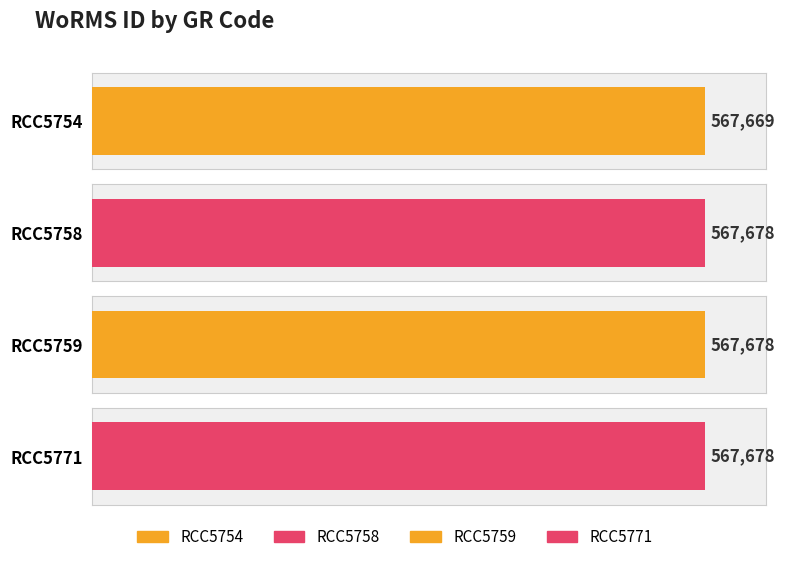

How many data points are less than 567678?

1